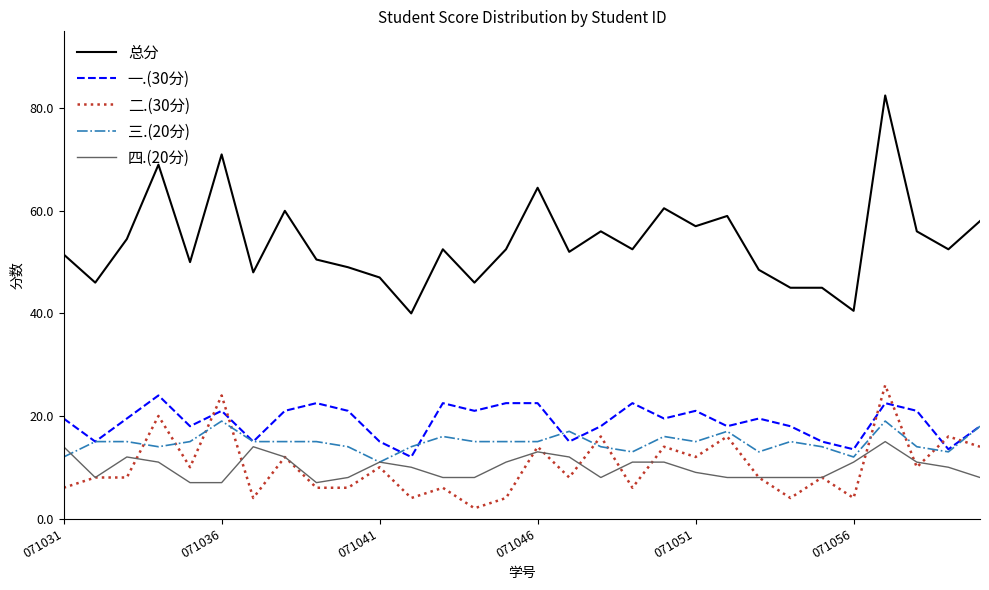

Which series has the largest total across all categories?

总分